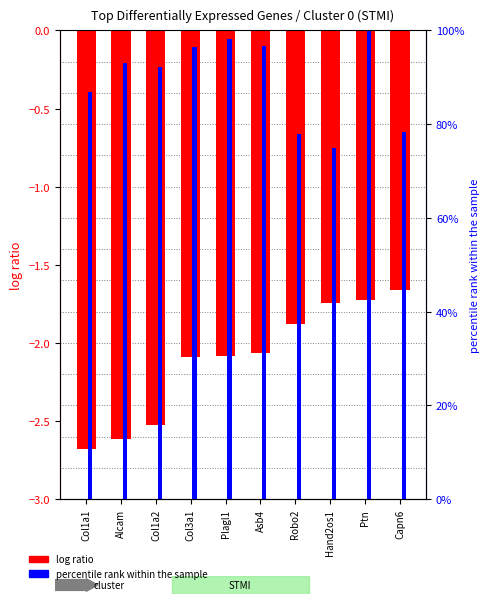

Which series changed the most between Alcam and Robo2?

percentile rank within the sample